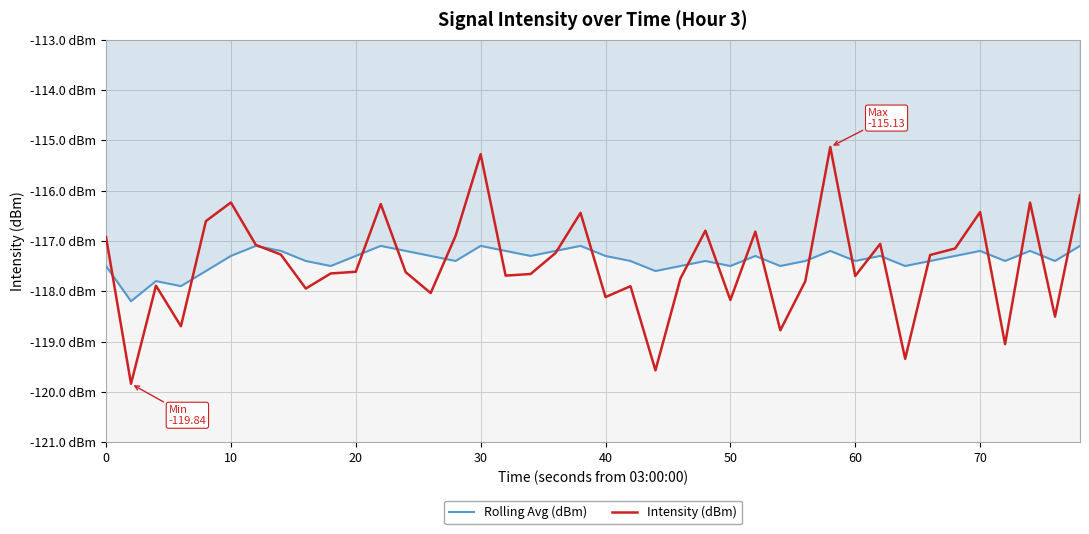

What is the maximum value for Intensity (dBm)?

-115.1